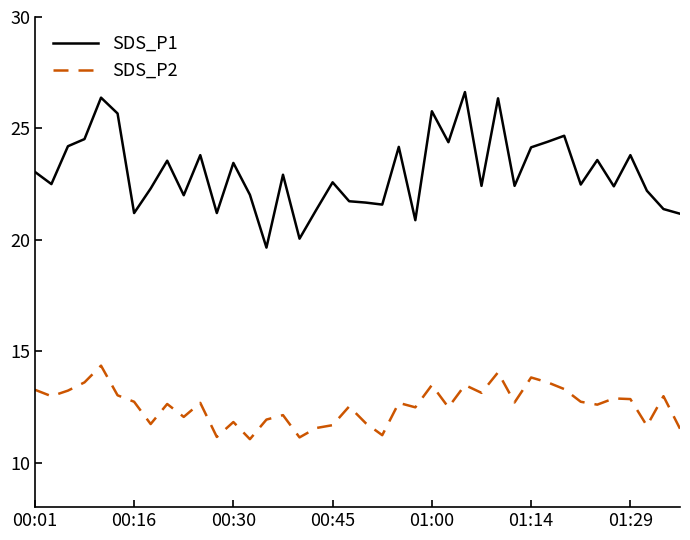

What is the maximum value for SDS_P1?

26.6